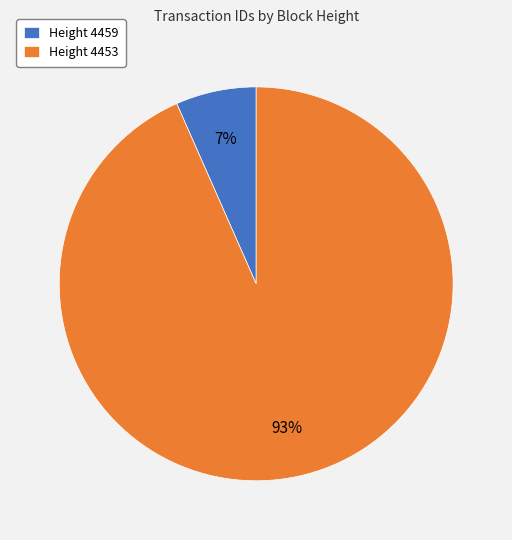

Rank the categories by value from lowest to highest.

Height 4459, Height 4453